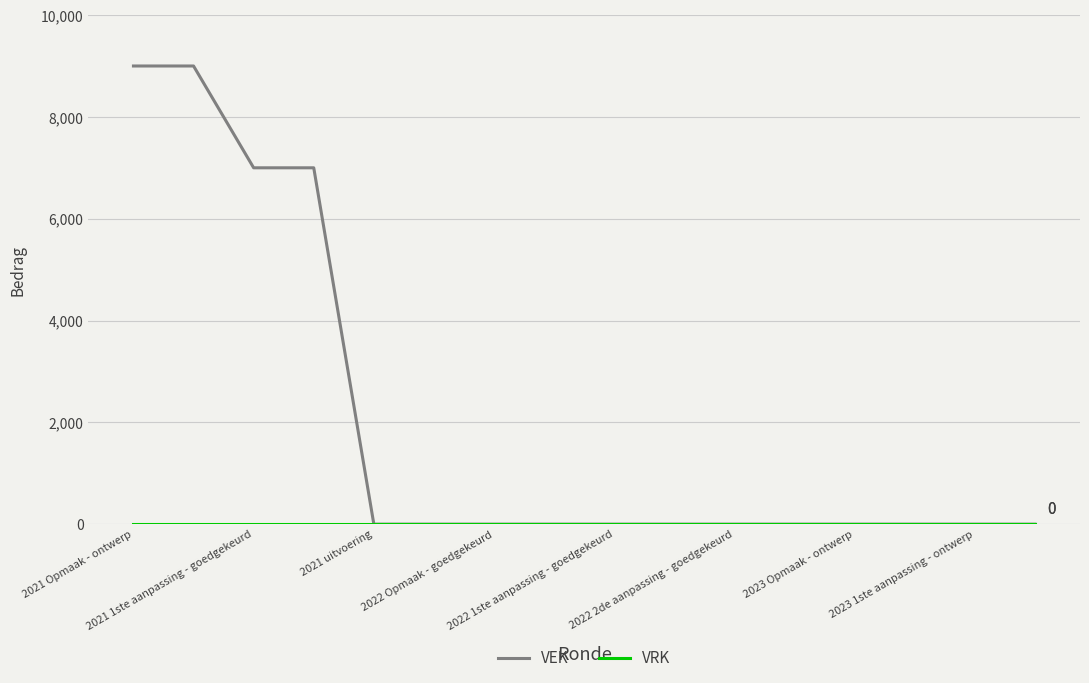

Is this an area chart (filled region under the line)?

No